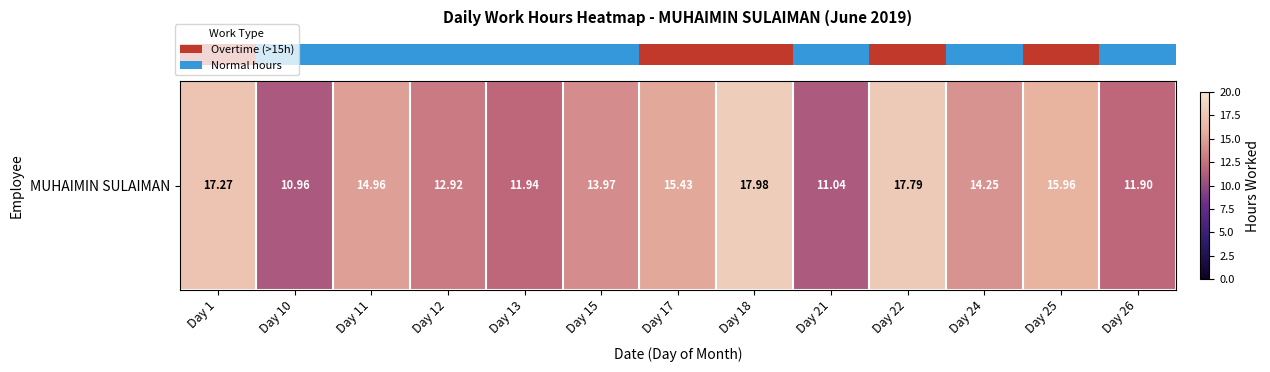

Which has a higher value, Day 11 or Day 18?

Day 18